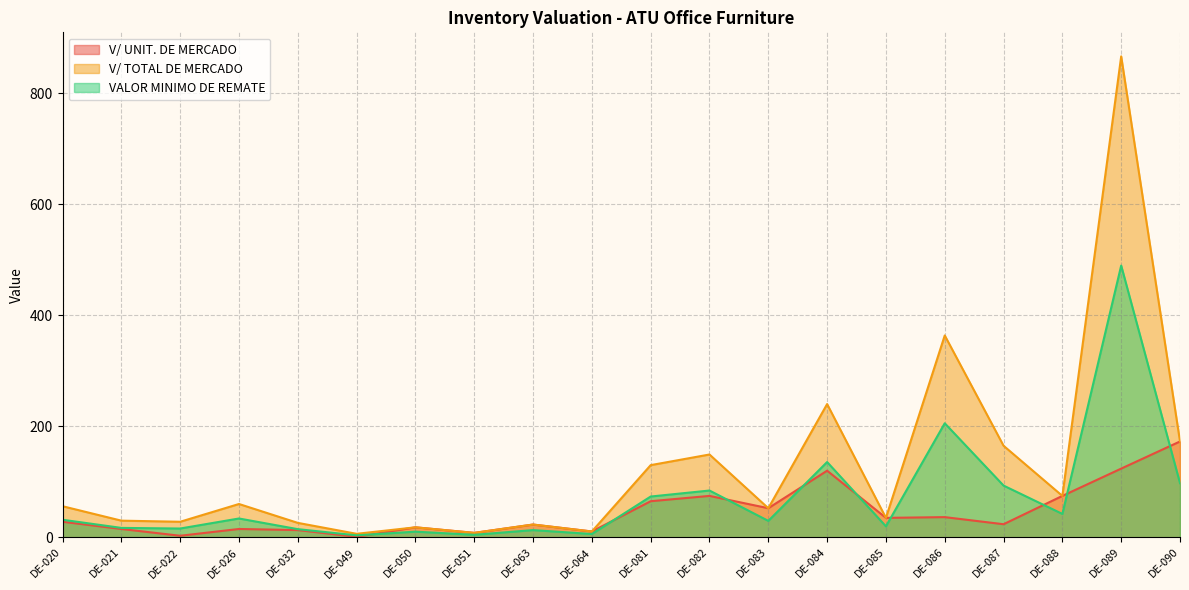

What is the value of the VALOR MINIMO DE REMATE point at the 15th from the left?

19.8